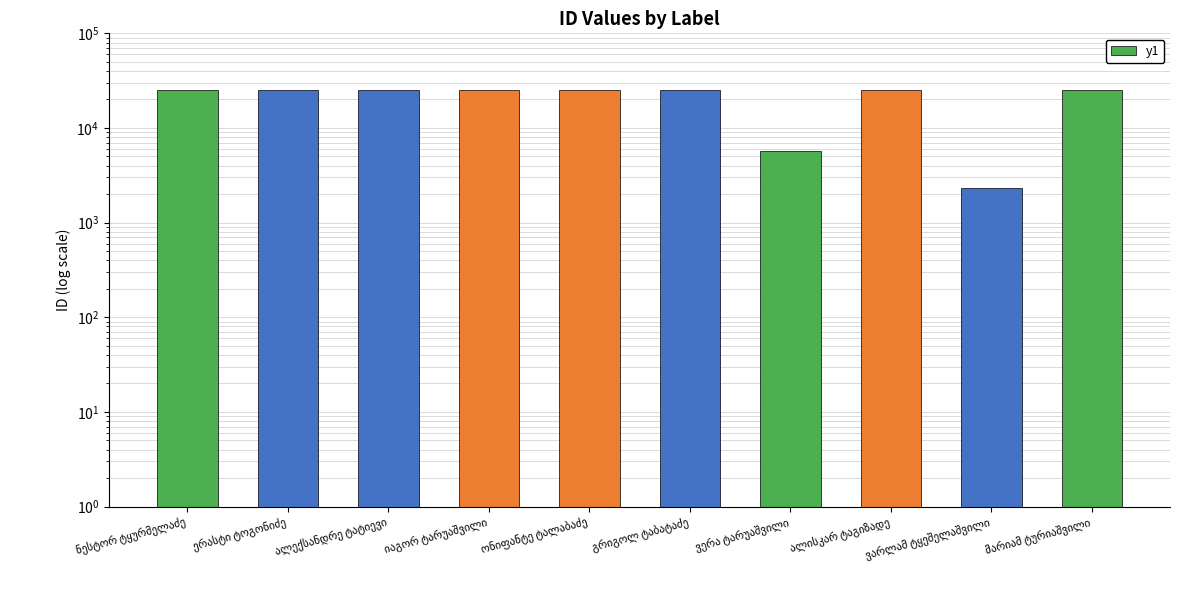

How many values are below 24907?

5